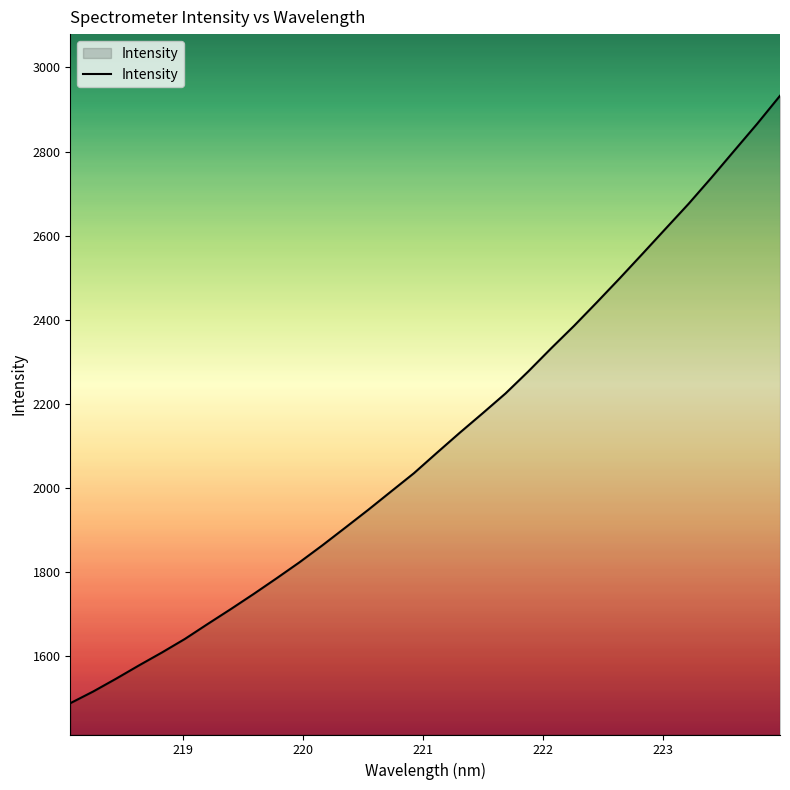

What is the difference between the maximum and minimum values?

1444.6